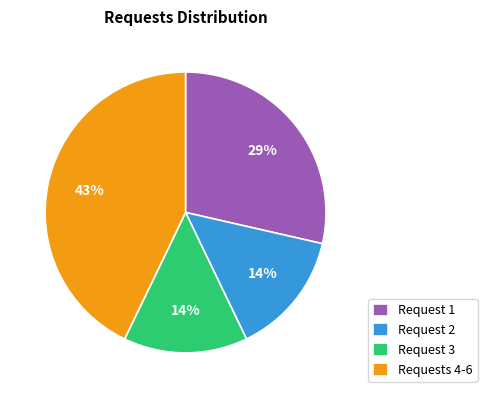

To the nearest percent, what is the average slice percentage?

25%